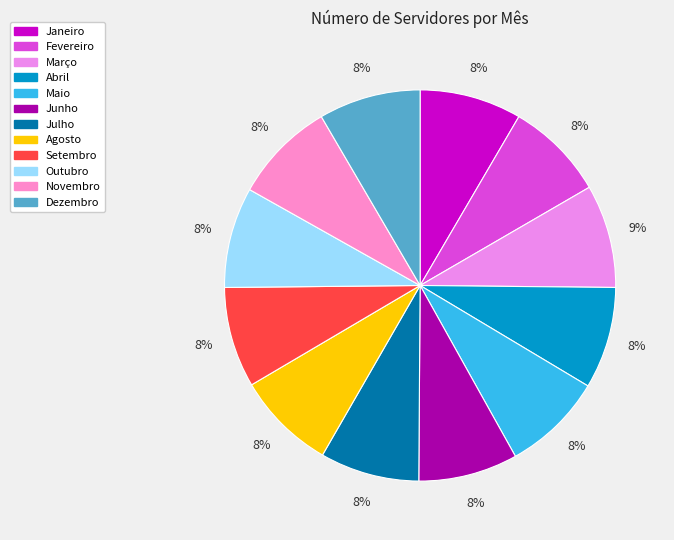

Is Maio the majority of the pie?

No